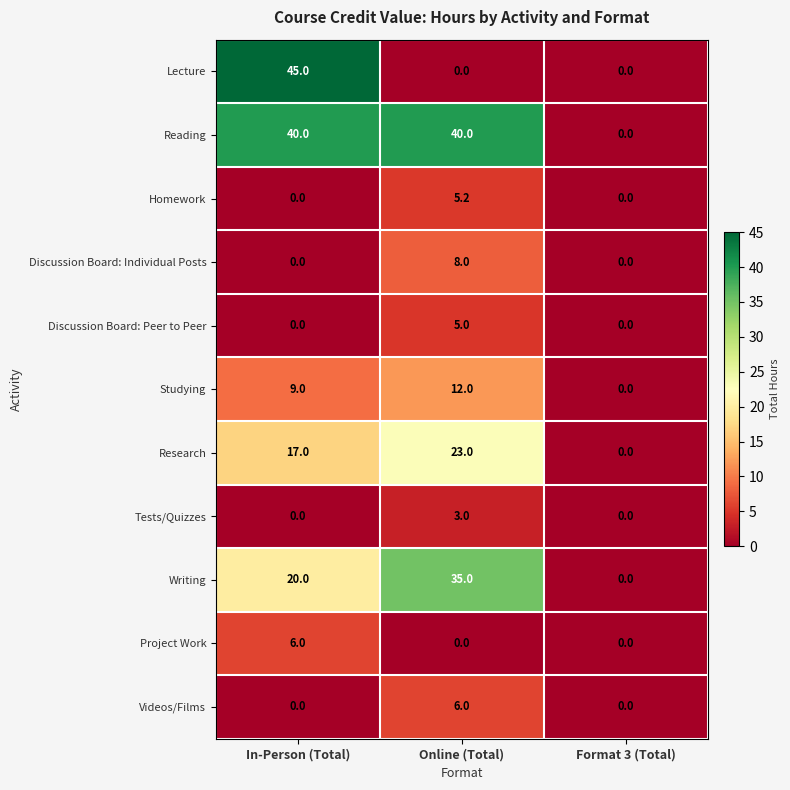

What is the total value across all series at Online (Total)?

137.2